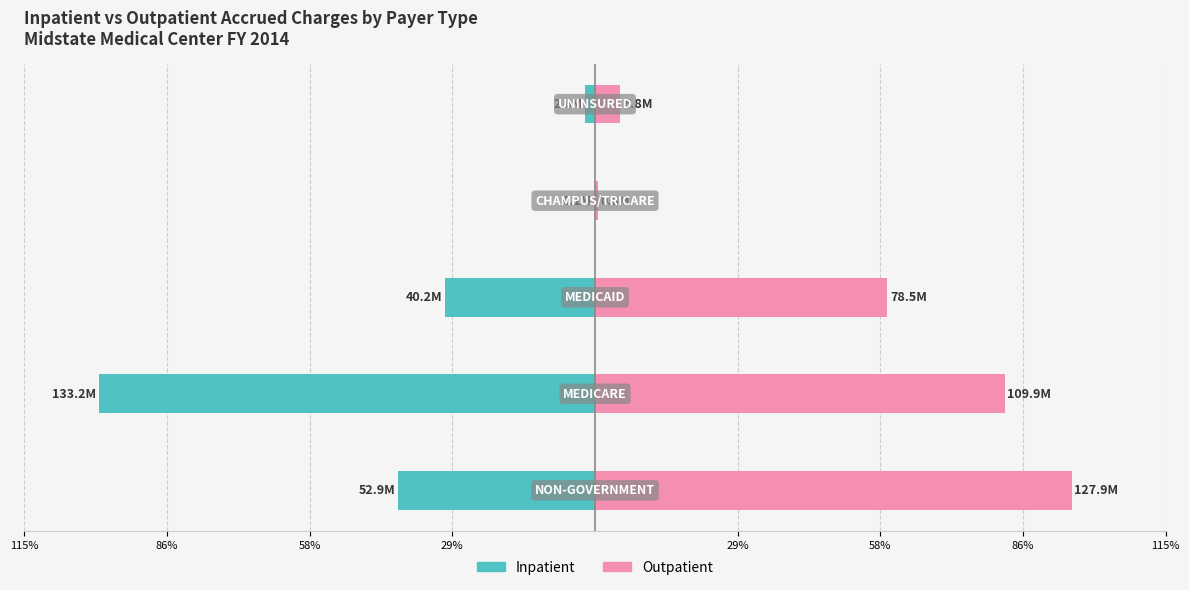

Reading right to left, what are all the values shown in this chart?

Inpatient: 29%=-1.9	115%=-0.1	86%=-30.2	58%=-100.0	29%=-39.7
Outpatient: 29%=5.1	115%=0.6	86%=58.9	58%=82.5	29%=96.0